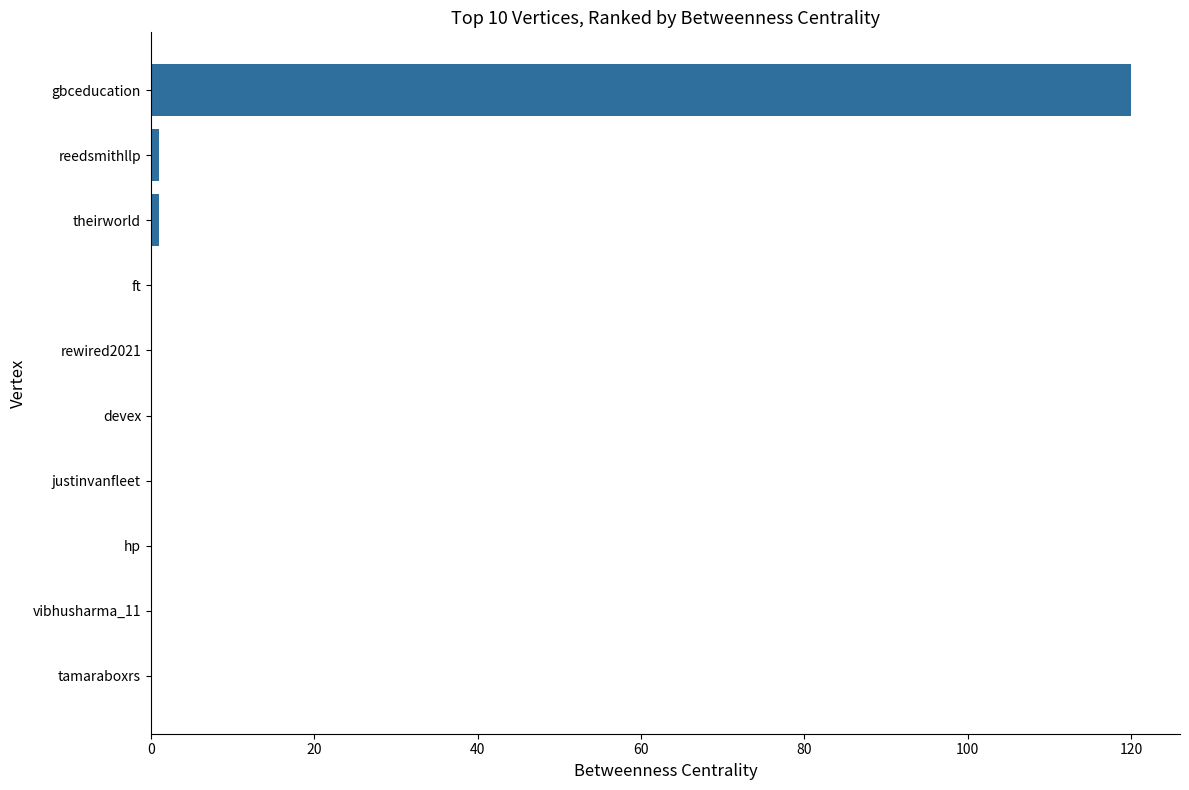

What is the change in value from rewired2021 to gbceducation?

+120